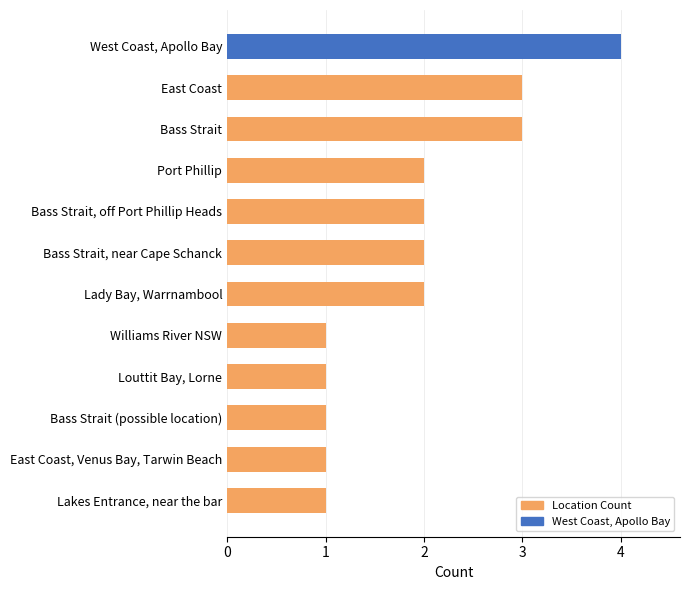

What is the approximate value at East Coast?

3